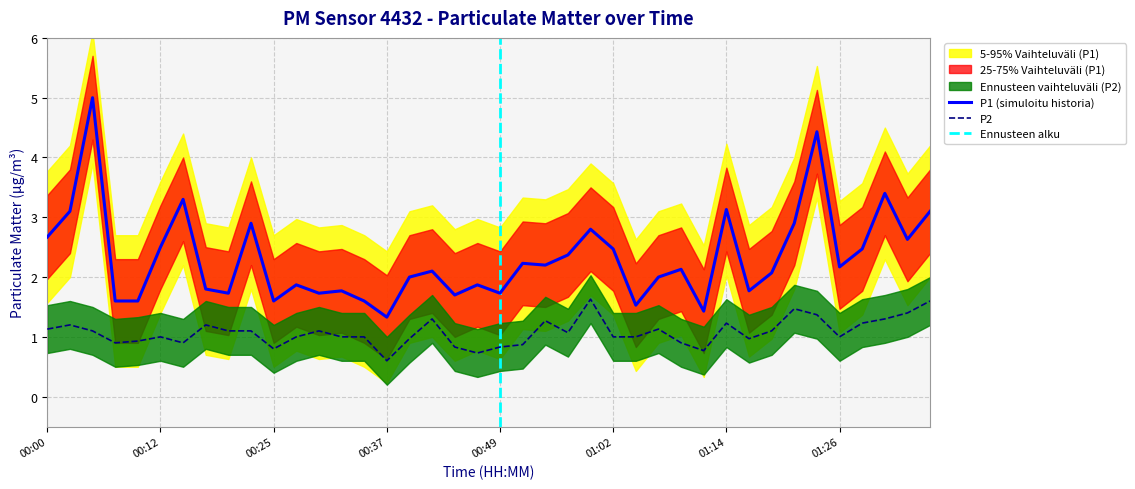

Which category has the lowest value across all series?

00:37